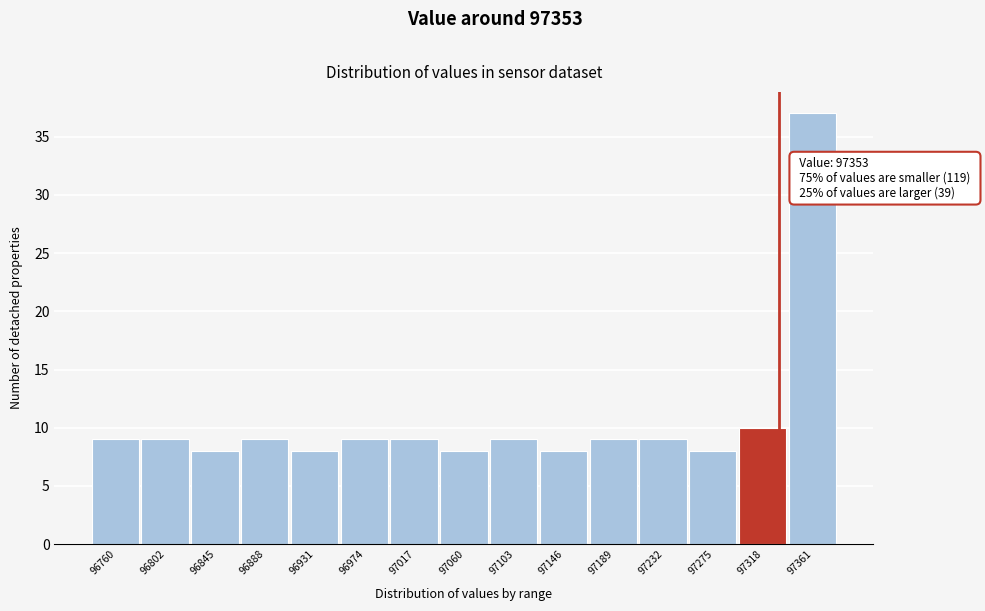

Reading left to right, extract all data points from this chart.

9	9	8	9	8	9	9	8	9	8	9	9	8	10	37